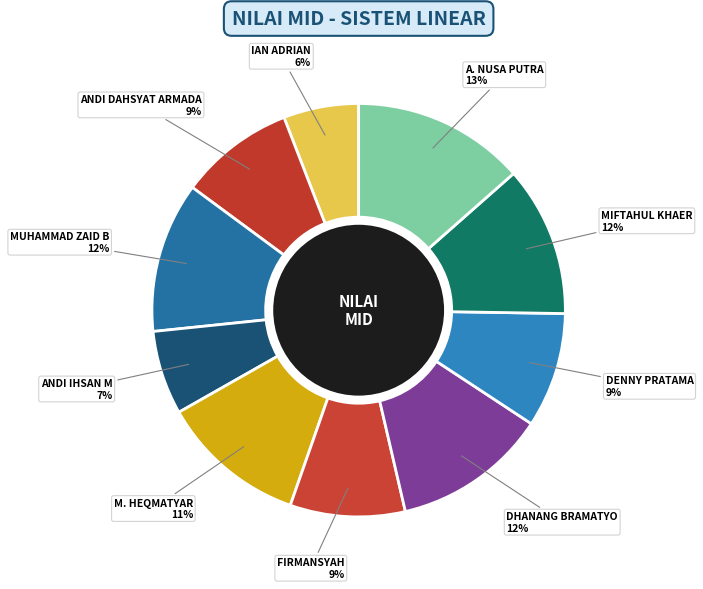

How many slices are in this pie chart?

10